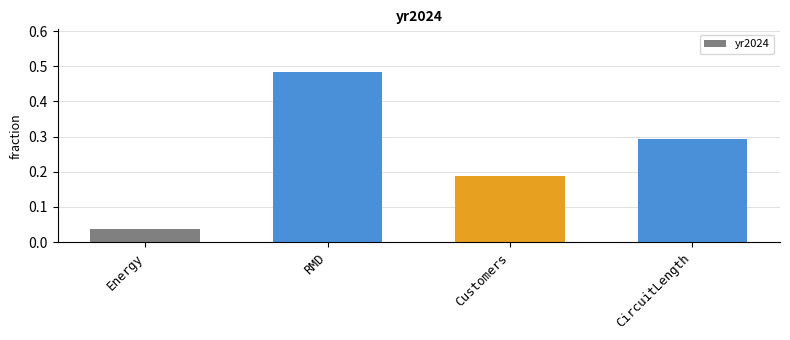

Rank the categories by value from lowest to highest.

Energy, Customers, CircuitLength, RMD